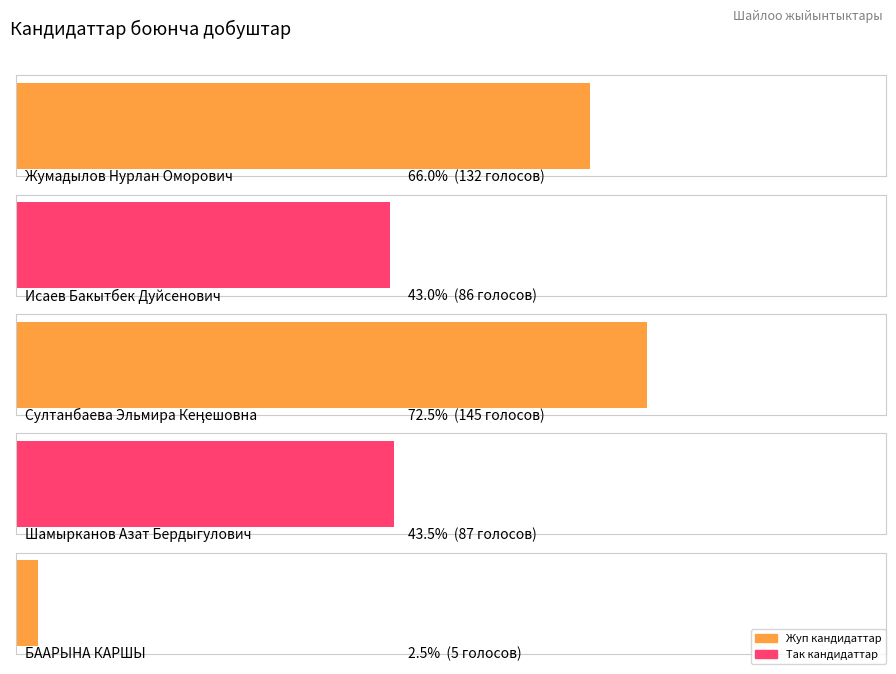

What is the ratio of the value at Шамырканов Азат Бердыгулович to the value at Исаев Бакытбек Дуйсенович?

1.0